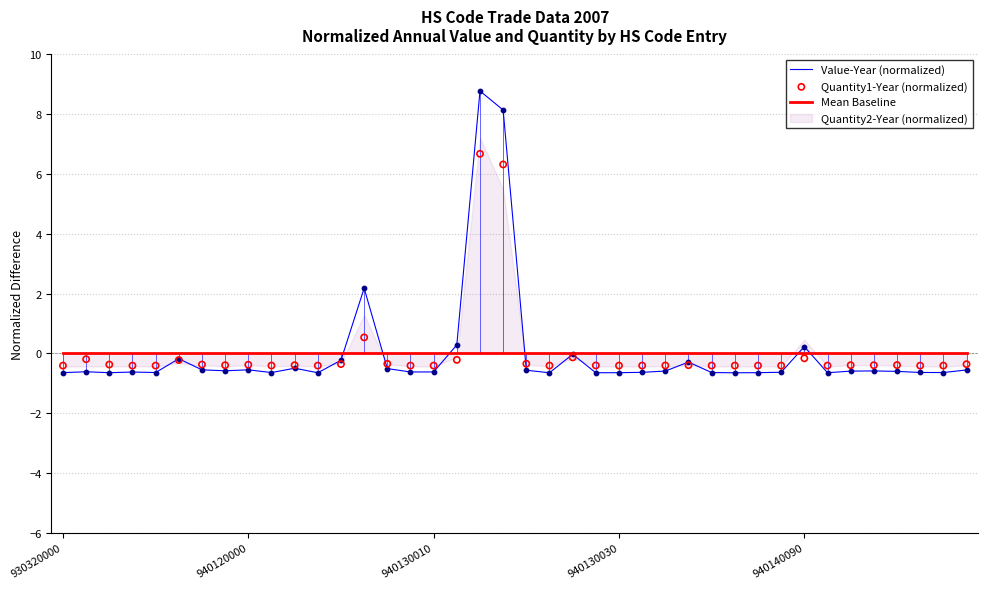

At how many categories does at least one series exceed 7?

2